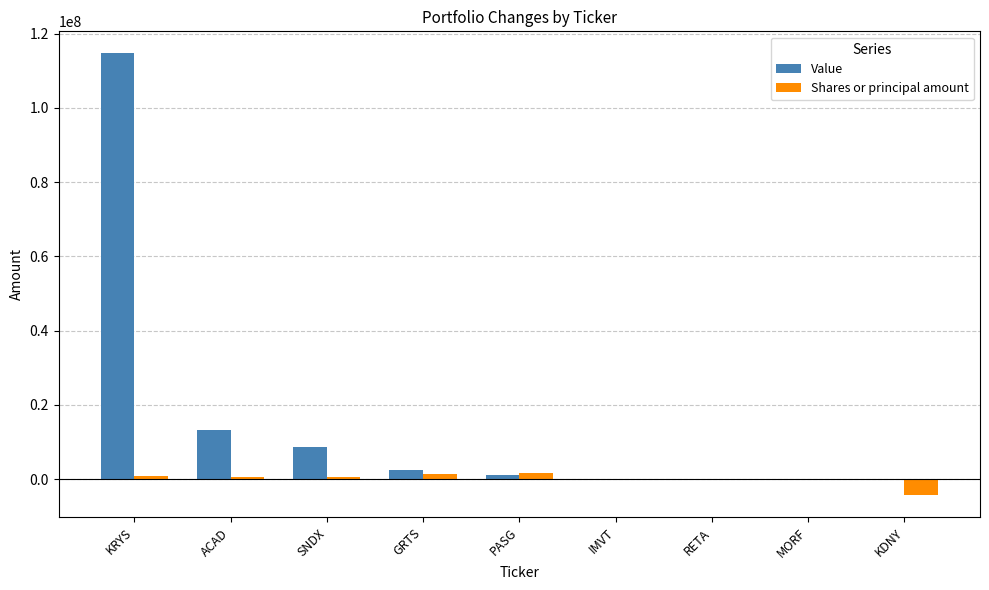

What is the maximum value shown in the chart?

114661360